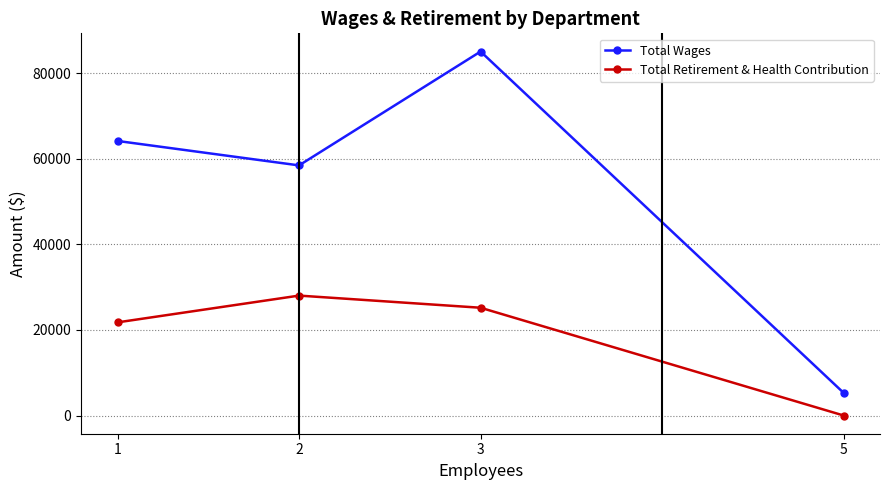

What is the sum of the Total Wages values at 5 and 3?

90343